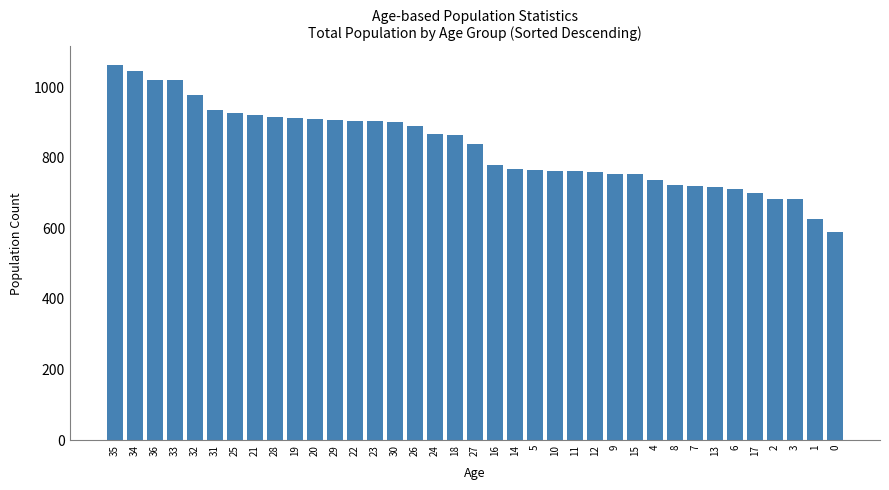

What is the label of the 22nd bar from the left?

5